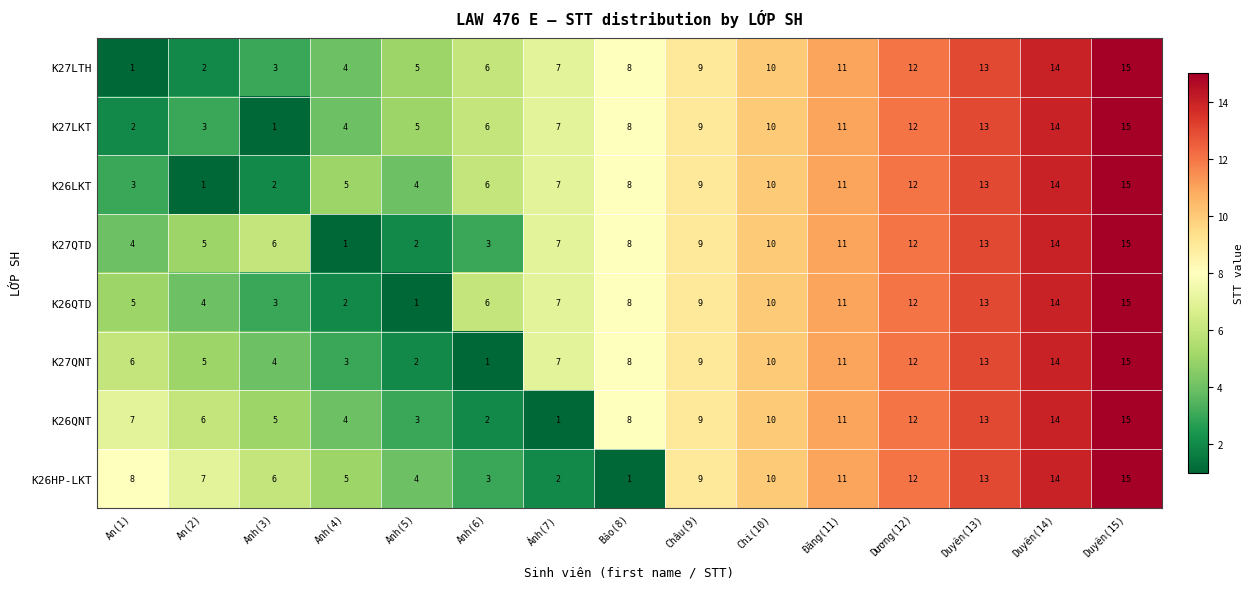

The value of K27QNT at Anh(3) is 4. True or false?

True